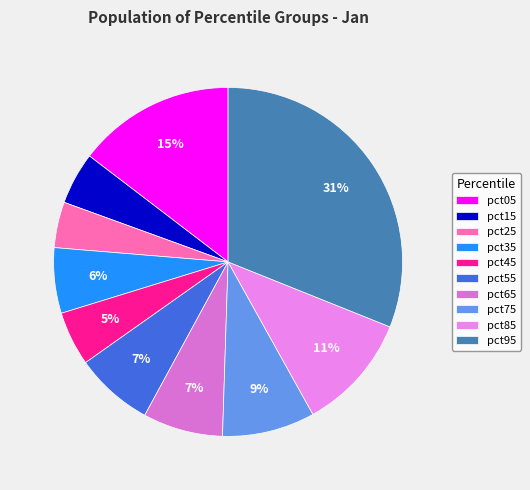

How much of the chart is everything except pct05?

85.4%